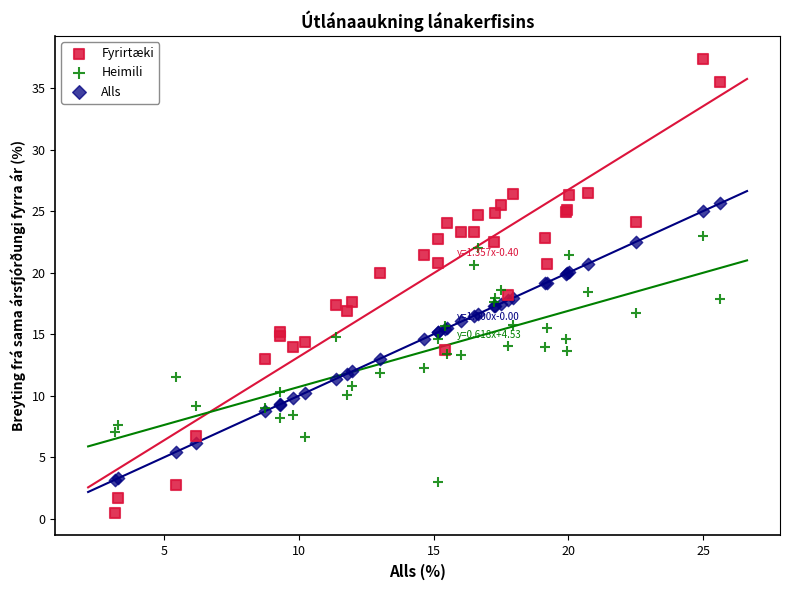

Which series reaches the maximum Y coordinate?

Fyrirtæki